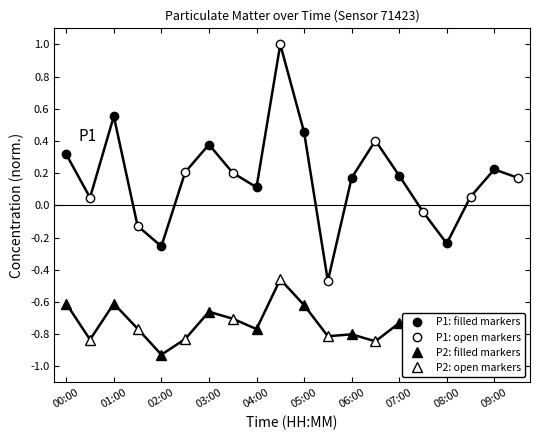

At which label does P1: filled markers first exceed 0?

00:00